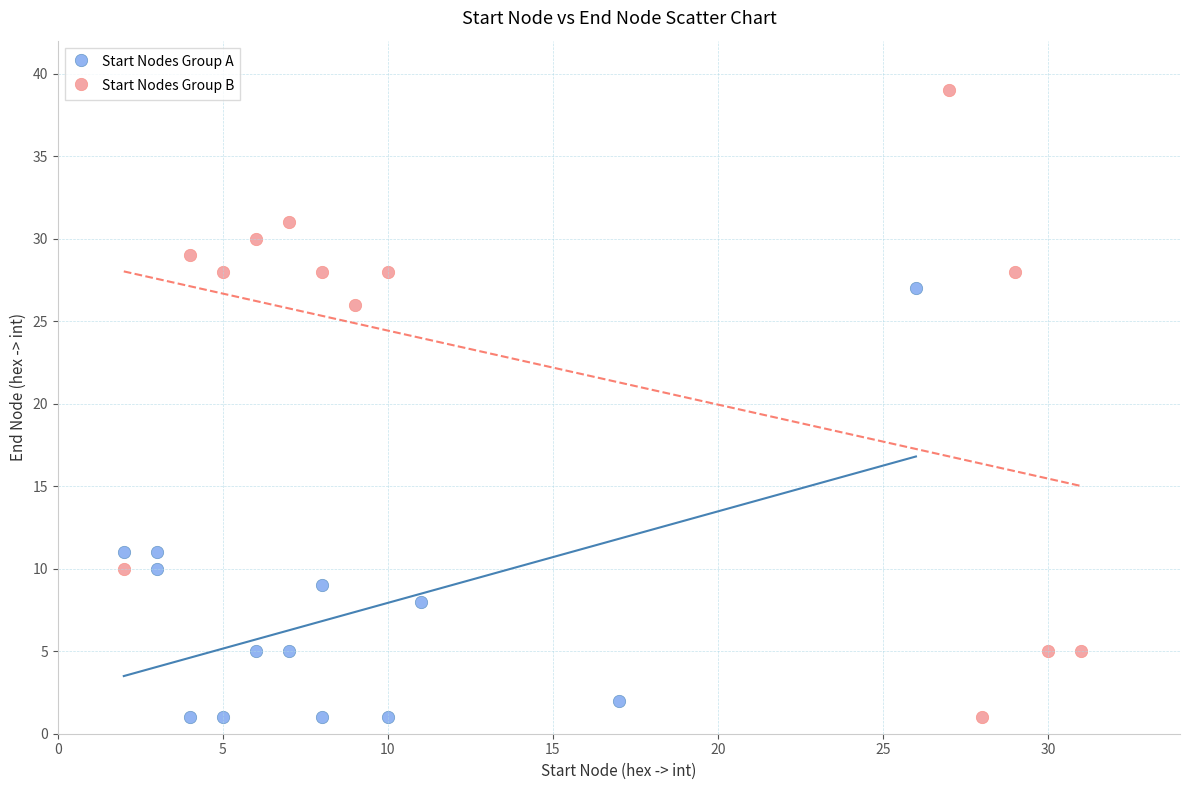

Which series reaches the maximum Y coordinate?

Start Nodes Group B